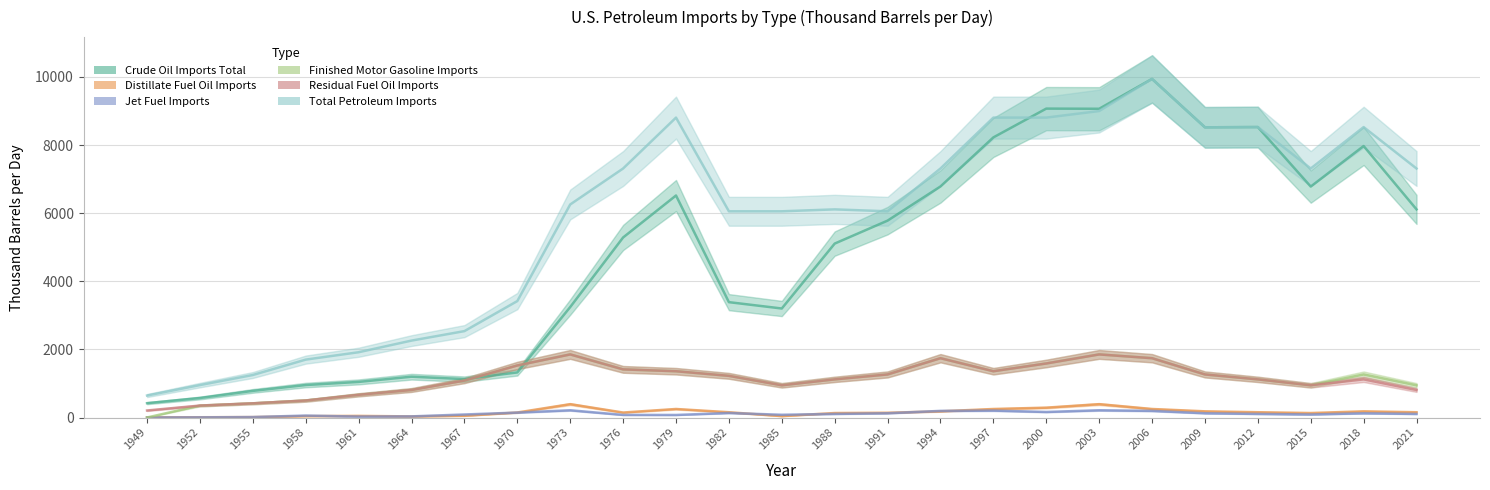

What is the total value across all series at 1964?

5138.9